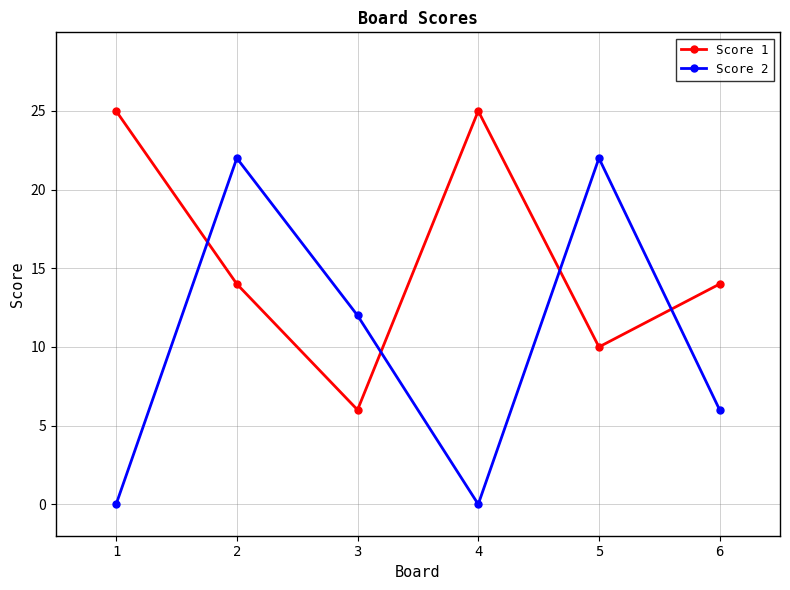

Between 2 and 5, which series saw the biggest shift?

Score 1